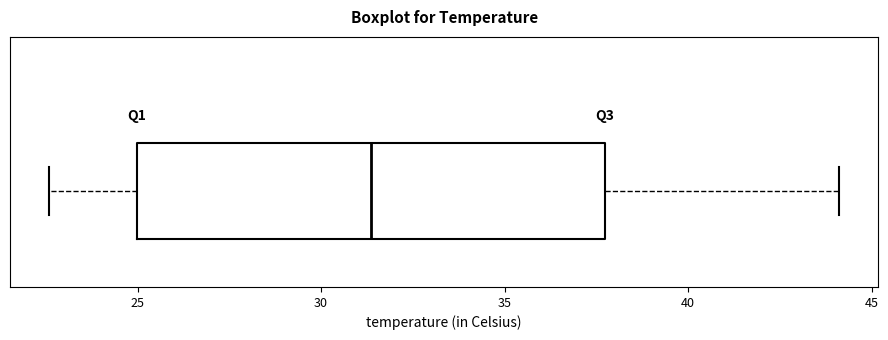

Where is the left edge of the box on the x-axis? The values are not printed on the chart, so give them approximately, as read against the axis.

25.0